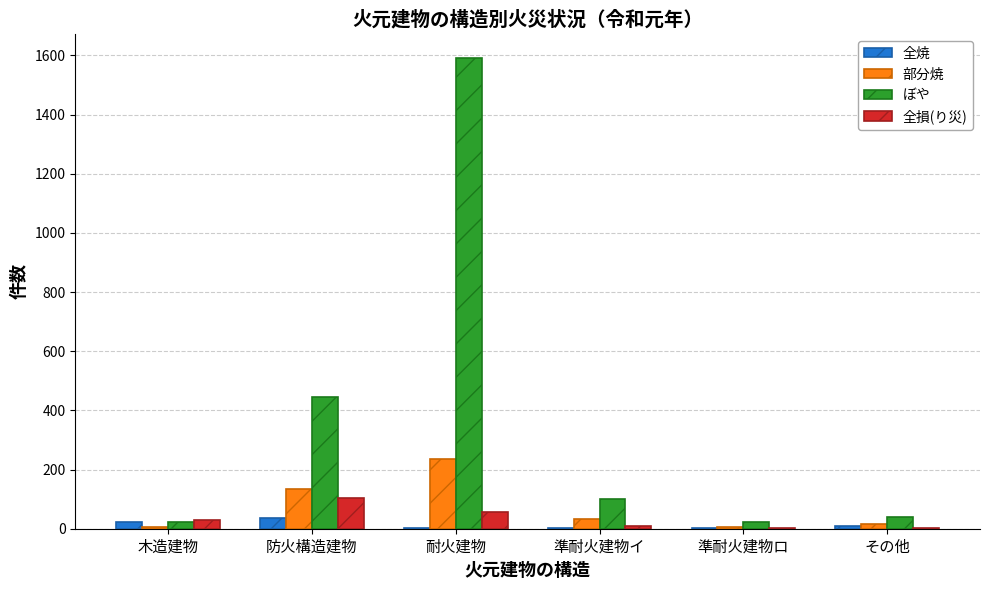

True or false: 全焼 has a value of 35 at 防火構造建物.

True